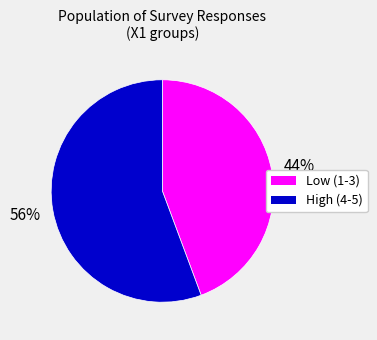

To the nearest percent, what is the average slice percentage?

50%